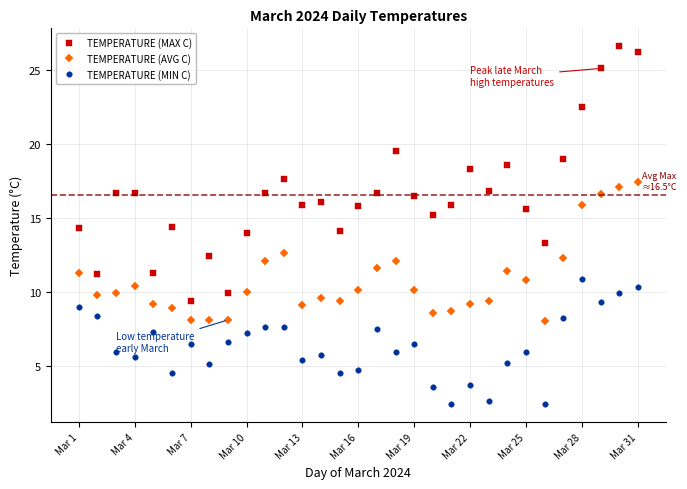

What is the difference between the maximum and minimum values in the TEMPERATURE (MAX C) series?

17.2